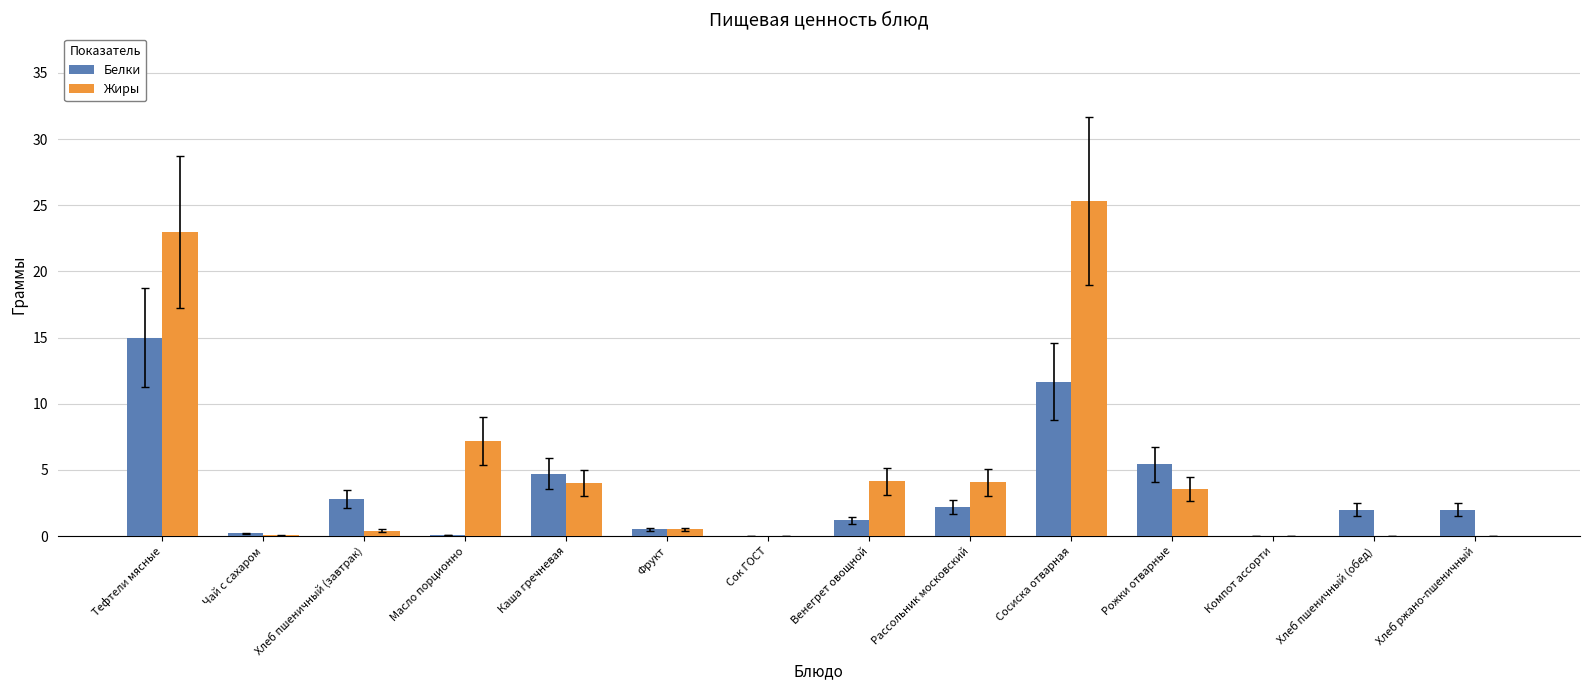

What is the sum of all Белки values?

47.7